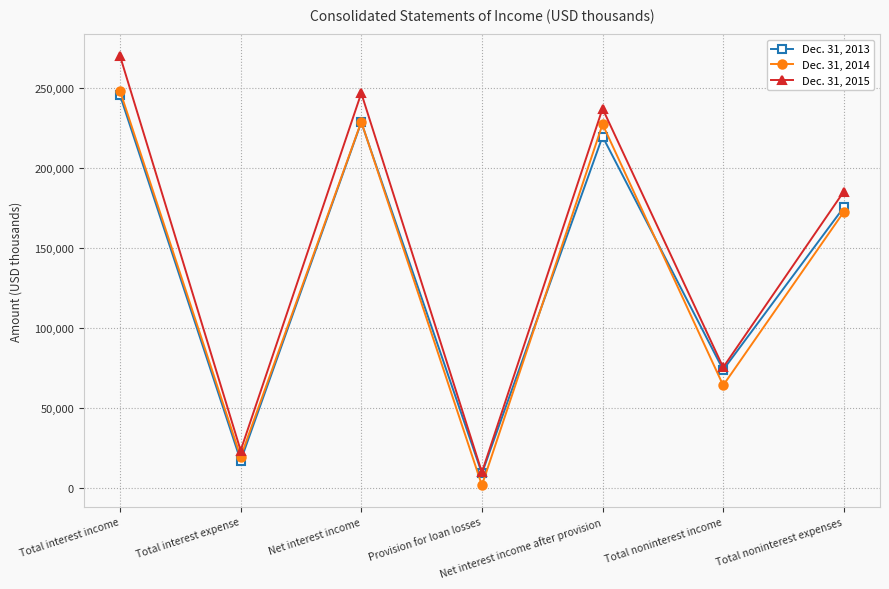

Which label corresponds to the largest value in the chart?

Total interest income